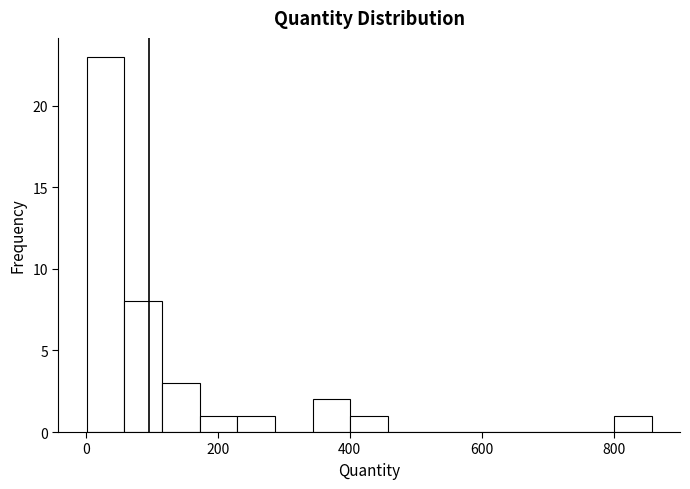

Read against the x-axis, roughly where is the centre of the tallest bar?

20